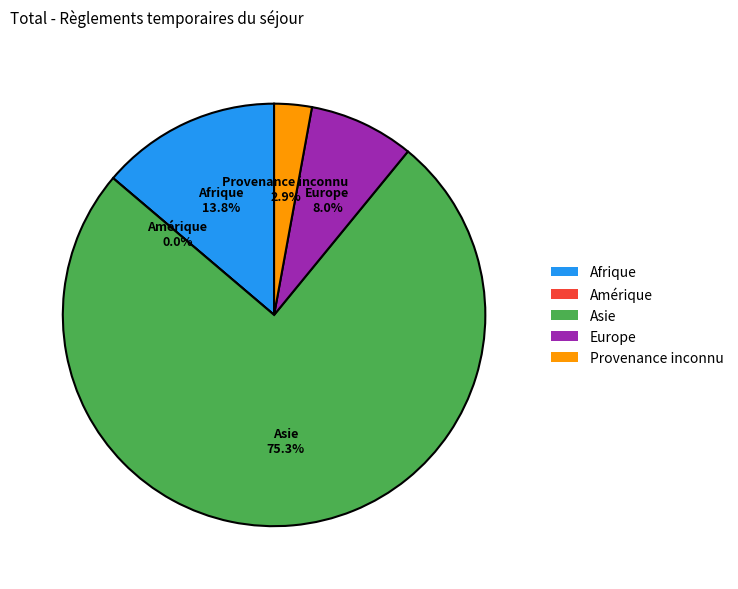

Between Amérique and Asie, which is larger?

Asie